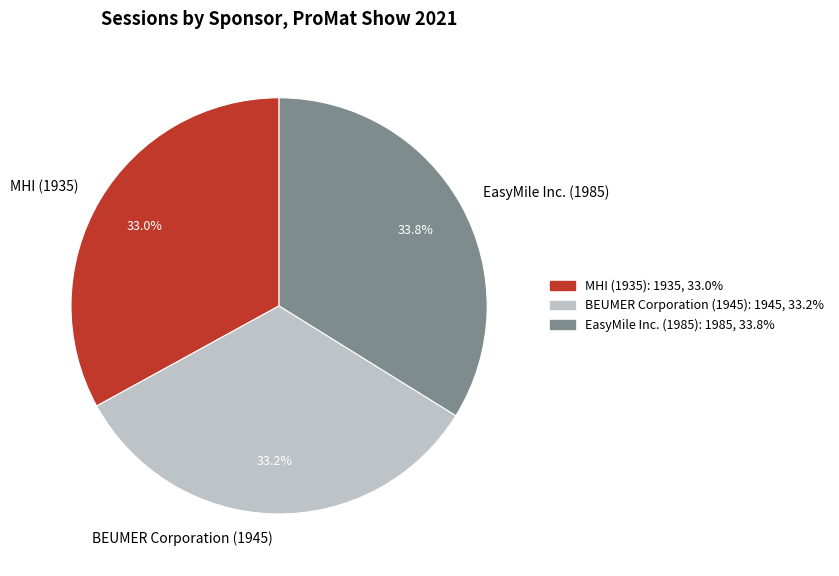

Which slice is the largest?

EasyMile Inc. (1985)